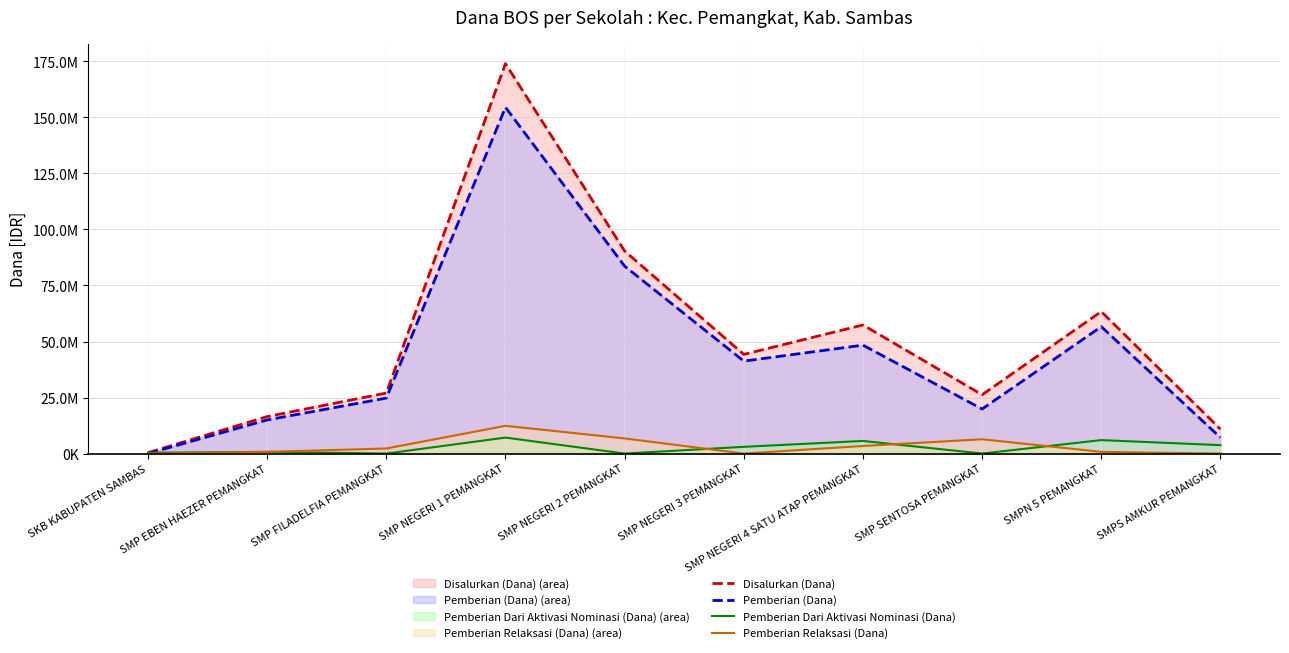

What is the sum of the Pemberian Relaksasi (Dana) values at SMP NEGERI 1 PEMANGKAT and SMP SENTOSA PEMANGKAT?

18750000